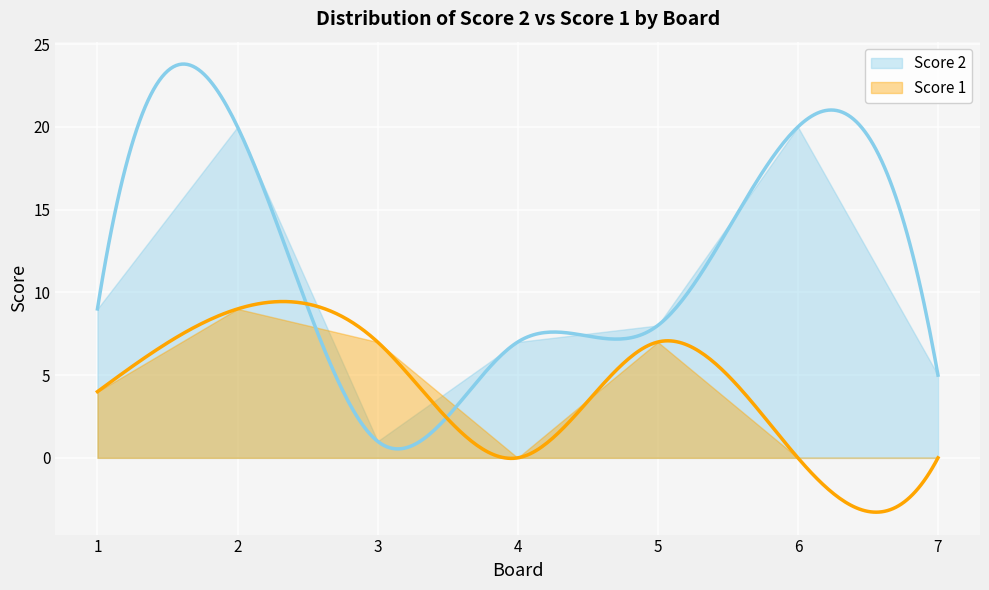

Which series has the widest spread of values?

Score 2